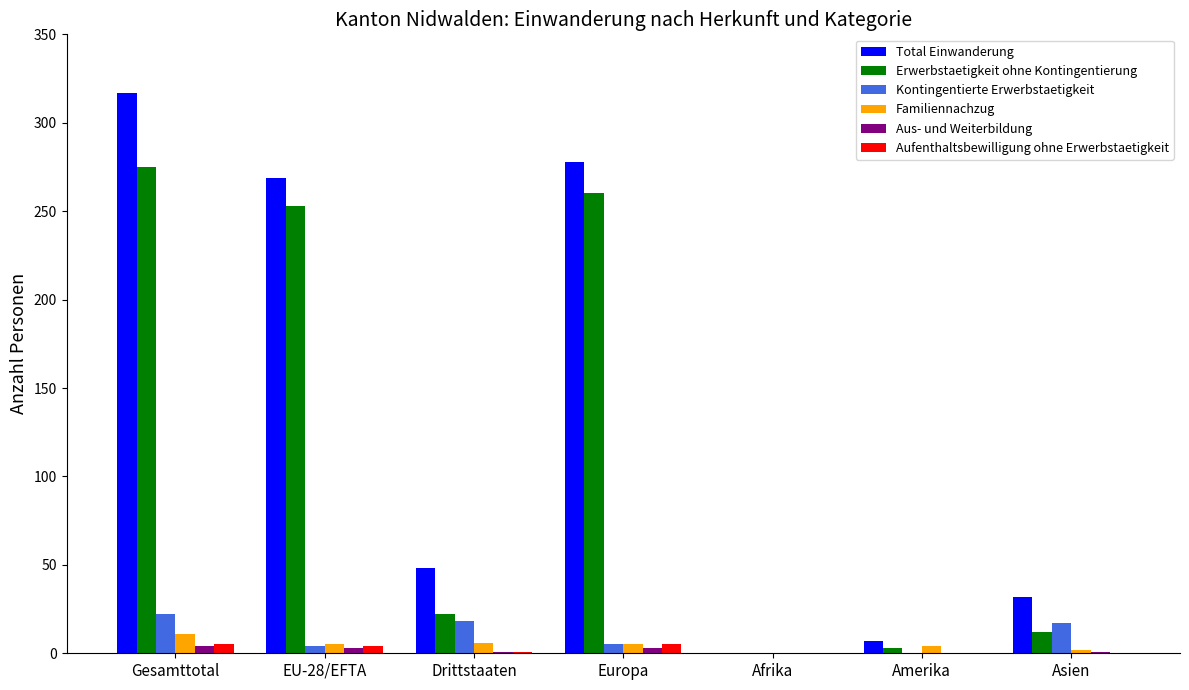

Are the bars grouped side by side (vs. stacked)?

Yes